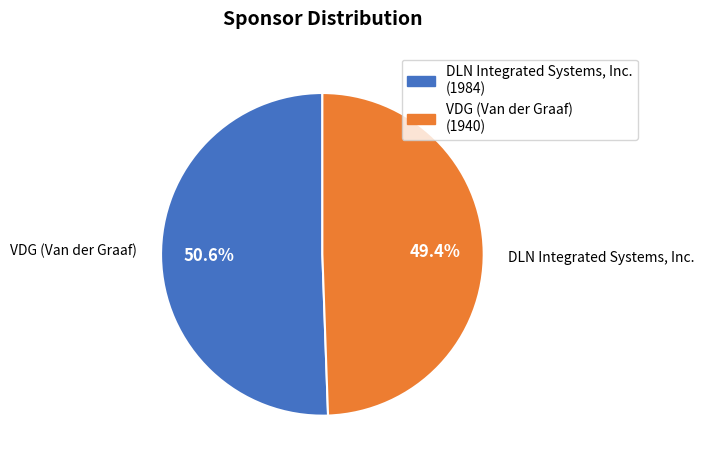

Which category has the biggest portion of the pie?

DLN Integrated Systems, Inc.